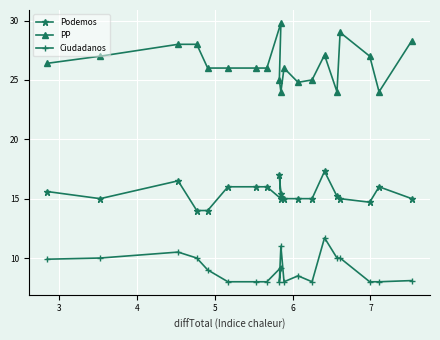

Rank the series by their average value, from highest to lowest.

PP, Podemos, Ciudadanos